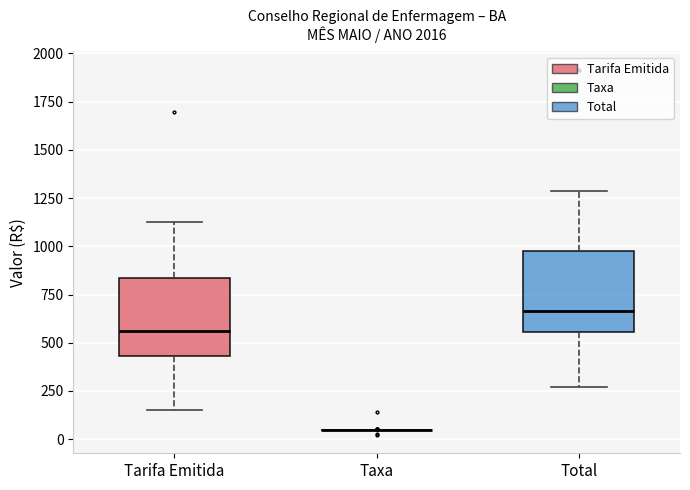

Reading left to right, transcribe this box plot: for each box, give where its median line is, the range the box spans, and where its two whiskers end, as read against the y-axis. The values are not printed on the chart, so give them approximately, as read against the axis.

Tarifa Emitida: median 550, box 450 to 850, whiskers 150 to 1150
Taxa: box collapsed to a line at 50, whiskers 50 to 50
Total: median 650, box 550 to 1000, whiskers 250 to 1300